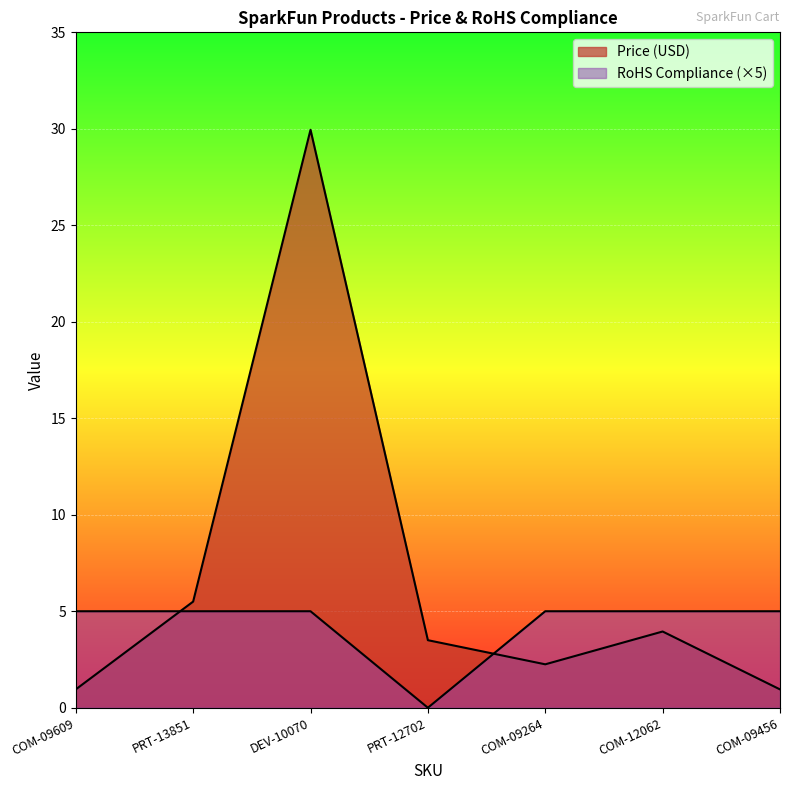

What is the difference between the Price (USD) values at PRT-12702 and COM-12062?

0.5